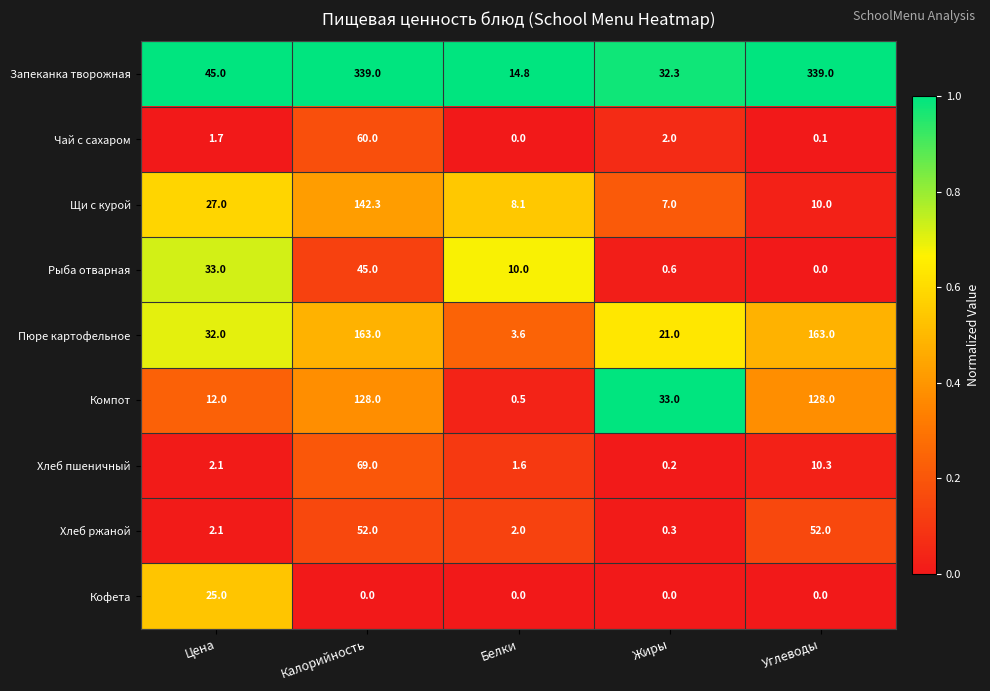

The value of Хлеб ржаной at Жиры is 0.3. True or false?

True